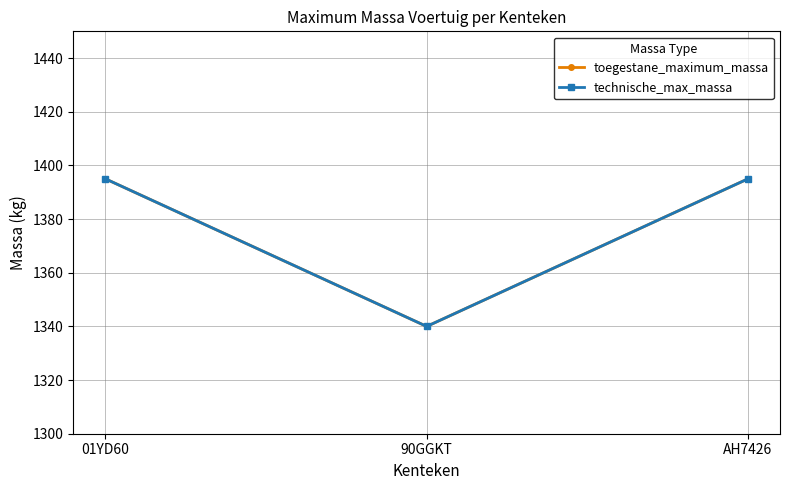

Is it true that technische_max_massa equals 1395 at AH7426?

True